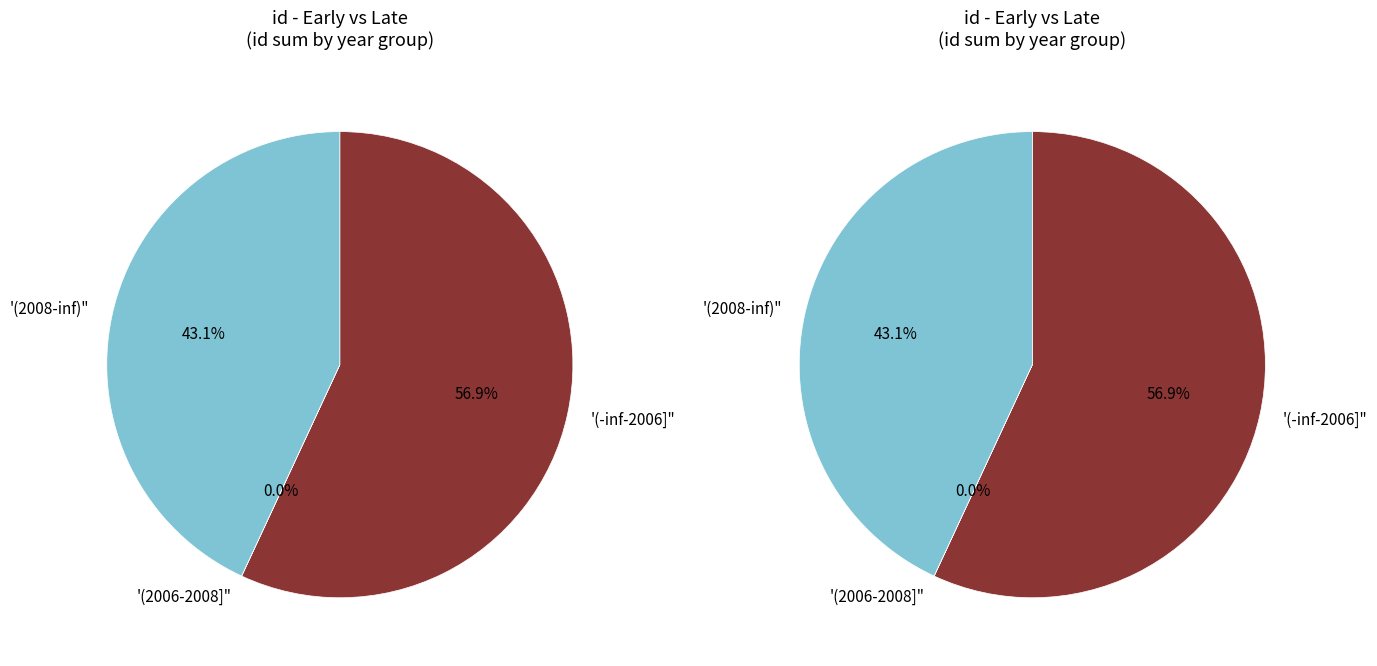

Do 2008-05-27 and 2013-10-15 together represent more than half of the pie?

No